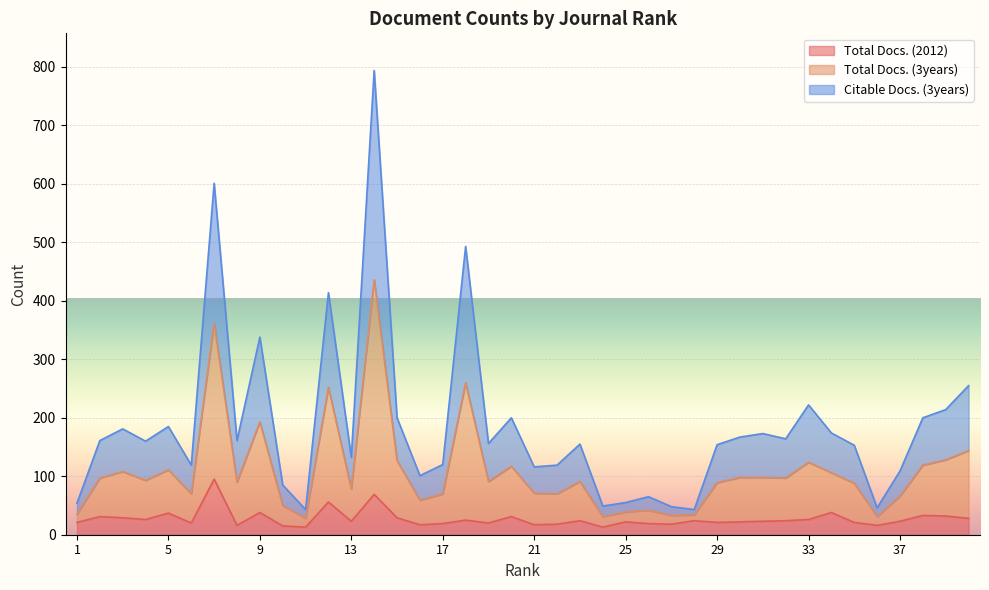

At which category does Total Docs. (2012) reach its first local valley?

4